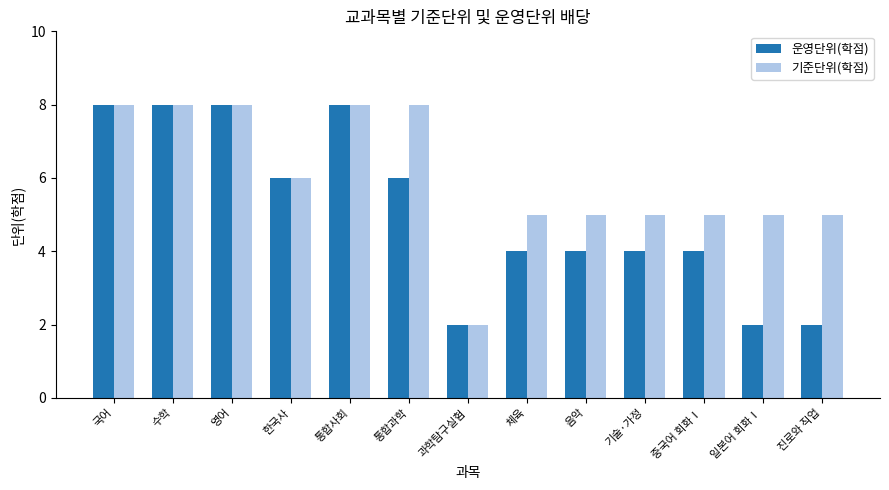

Between 통합사회 and 일본어 회화Ⅰ, which series saw the biggest shift?

운영단위(학점)